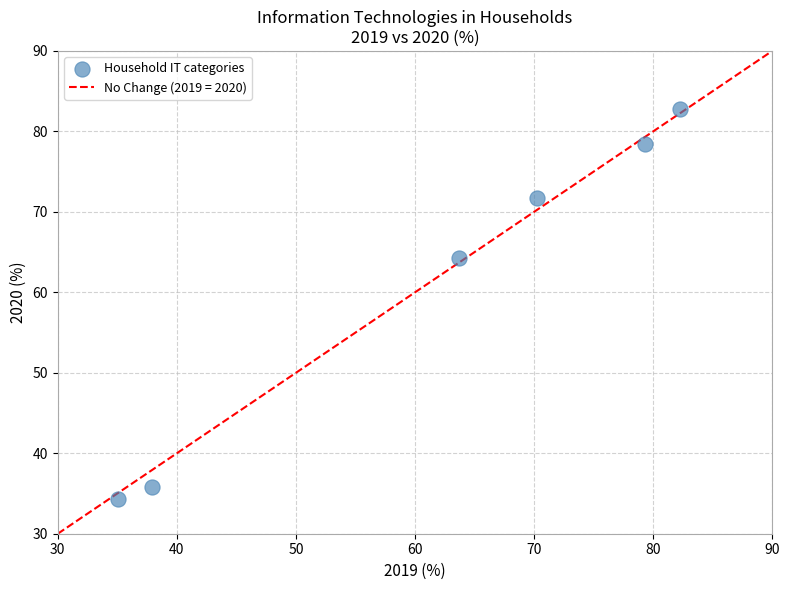

What is the range of X values (max minus min)?

47.2